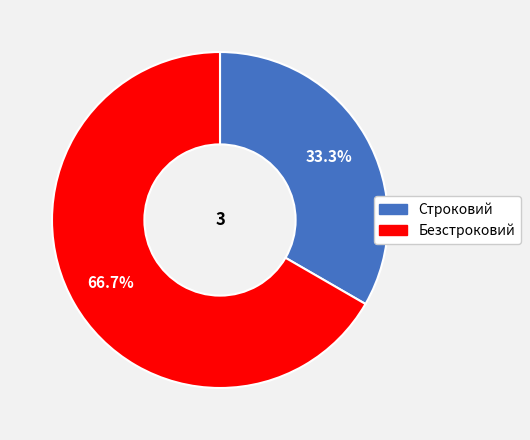

Does Безстроковий account for over 50% of the chart?

Yes